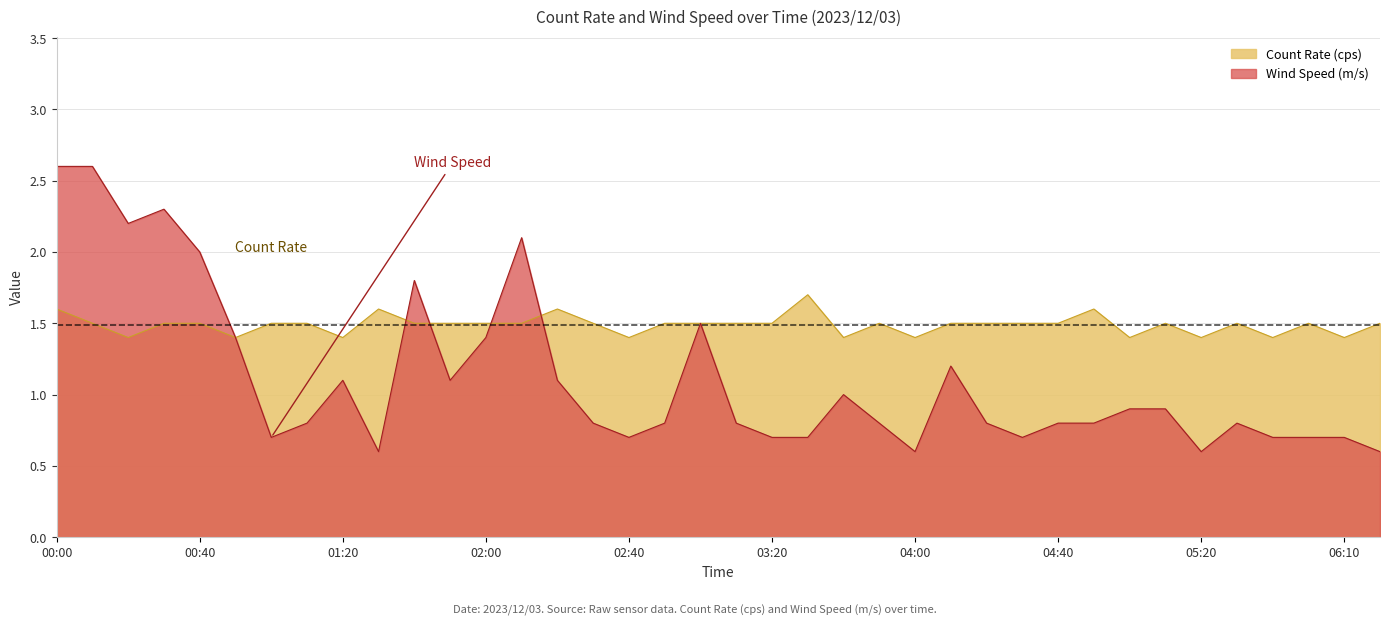

List the series in order of their peak value, lowest first.

Count Rate (cps), Wind Speed (m/s)